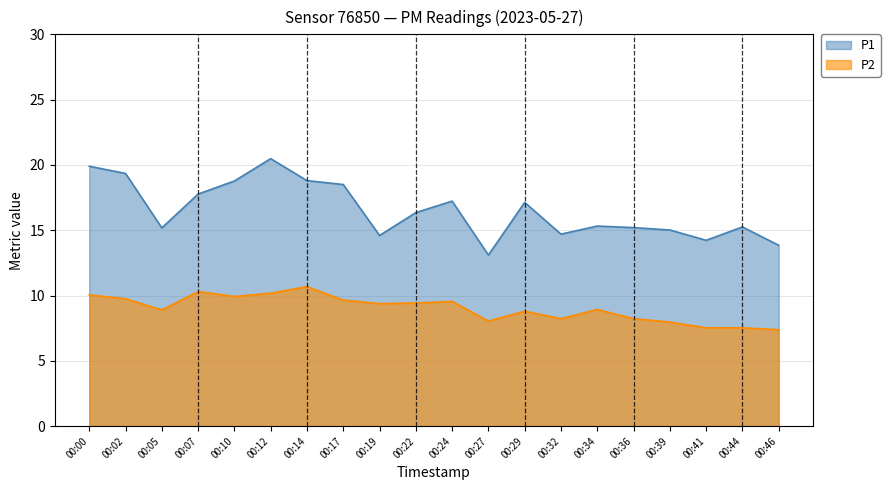

How many categories are shown in the chart?

20